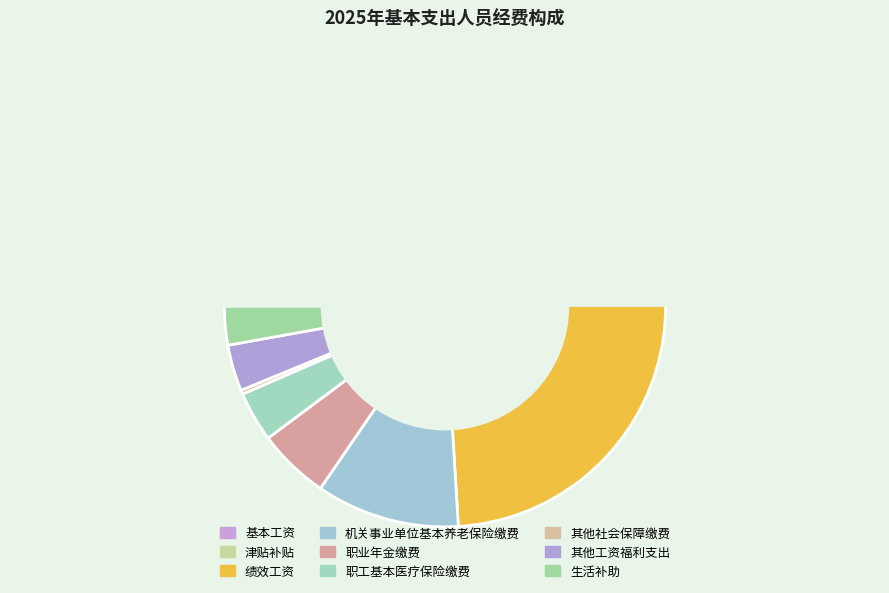

Is 津贴补贴 the majority of the pie?

No